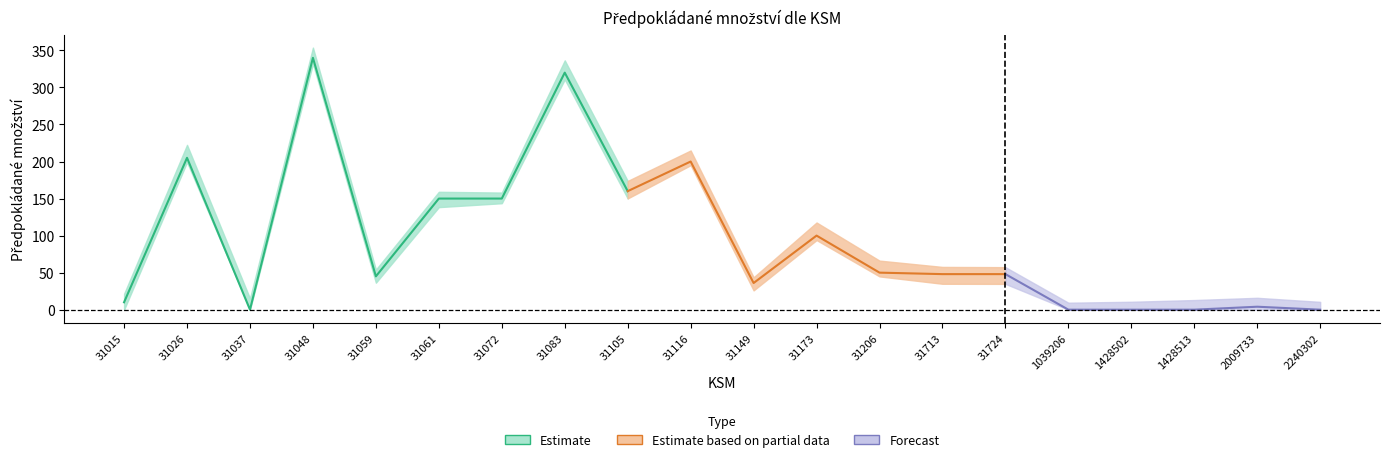

What is the sum of all values?

1866